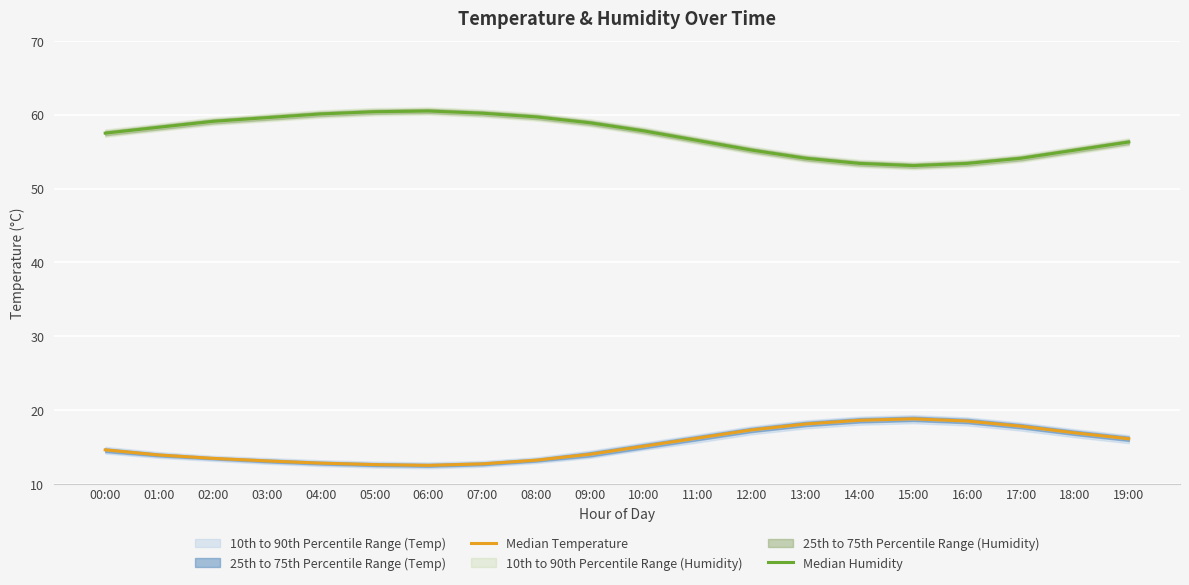

True or false: Median Temperature has a value of 22.7 at 05:00.

False